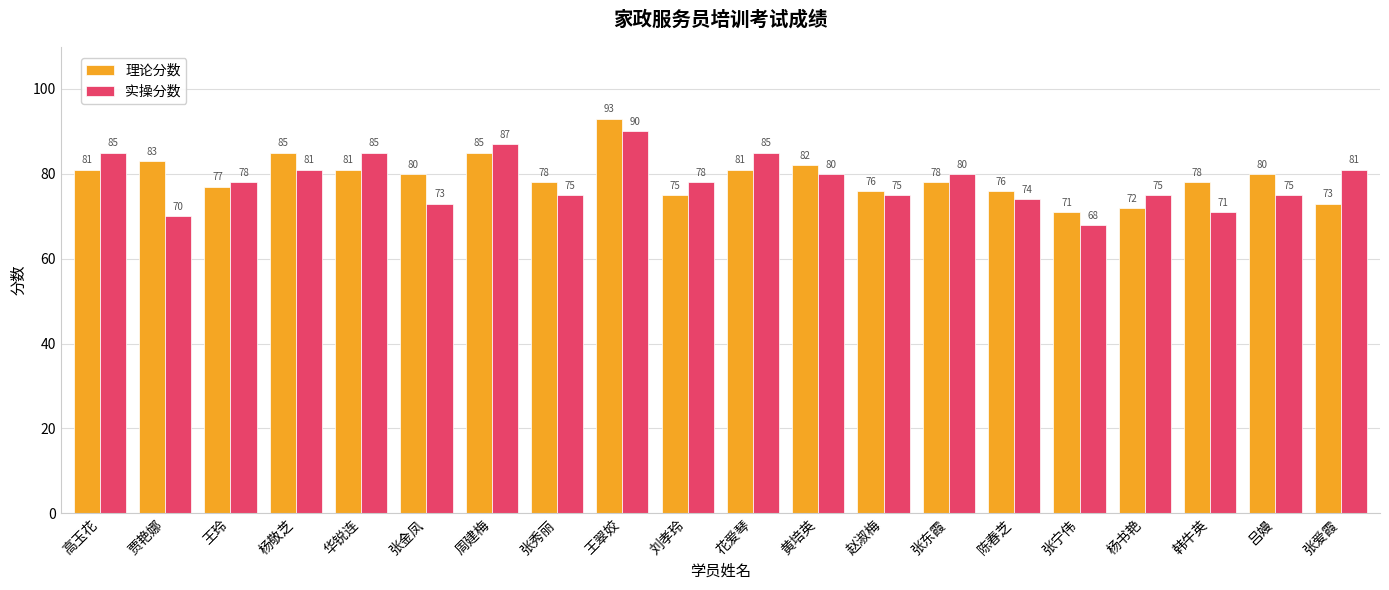

Count the number of data series in this chart.

2